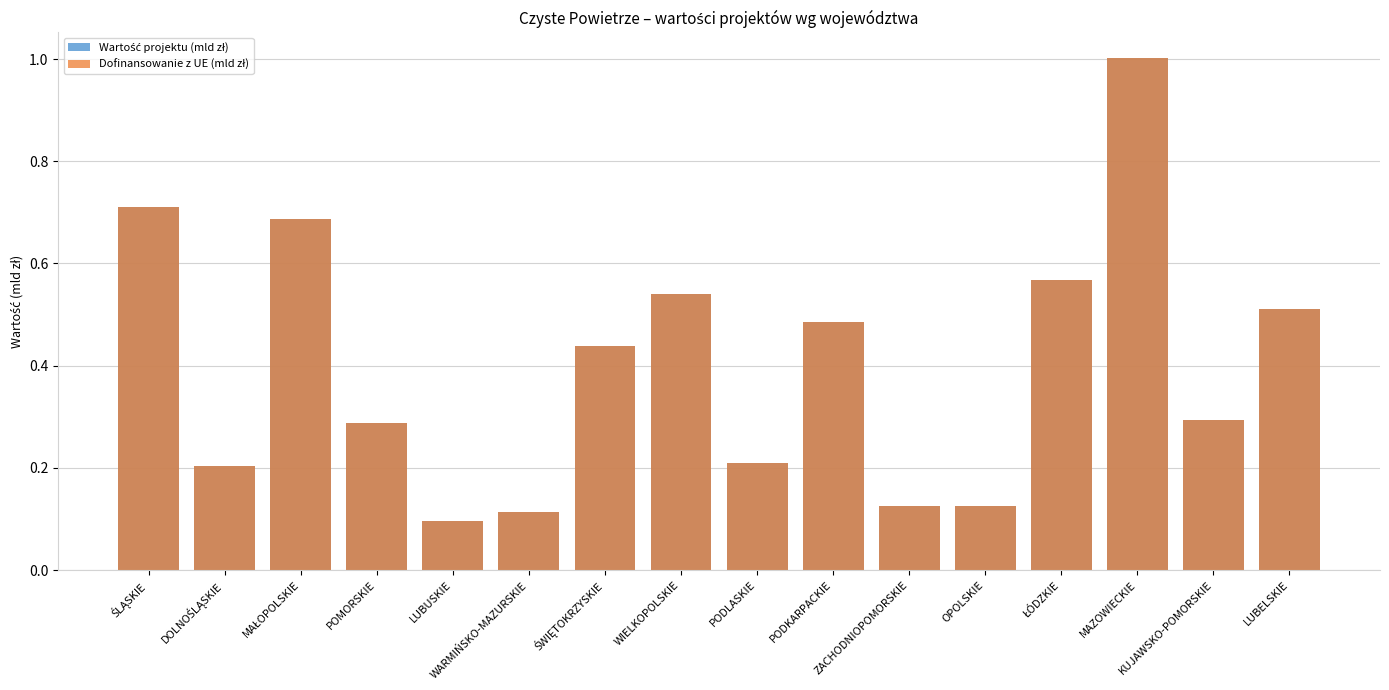

Between WIELKOPOLSKIE and MAŁOPOLSKIE, which is larger?

MAŁOPOLSKIE